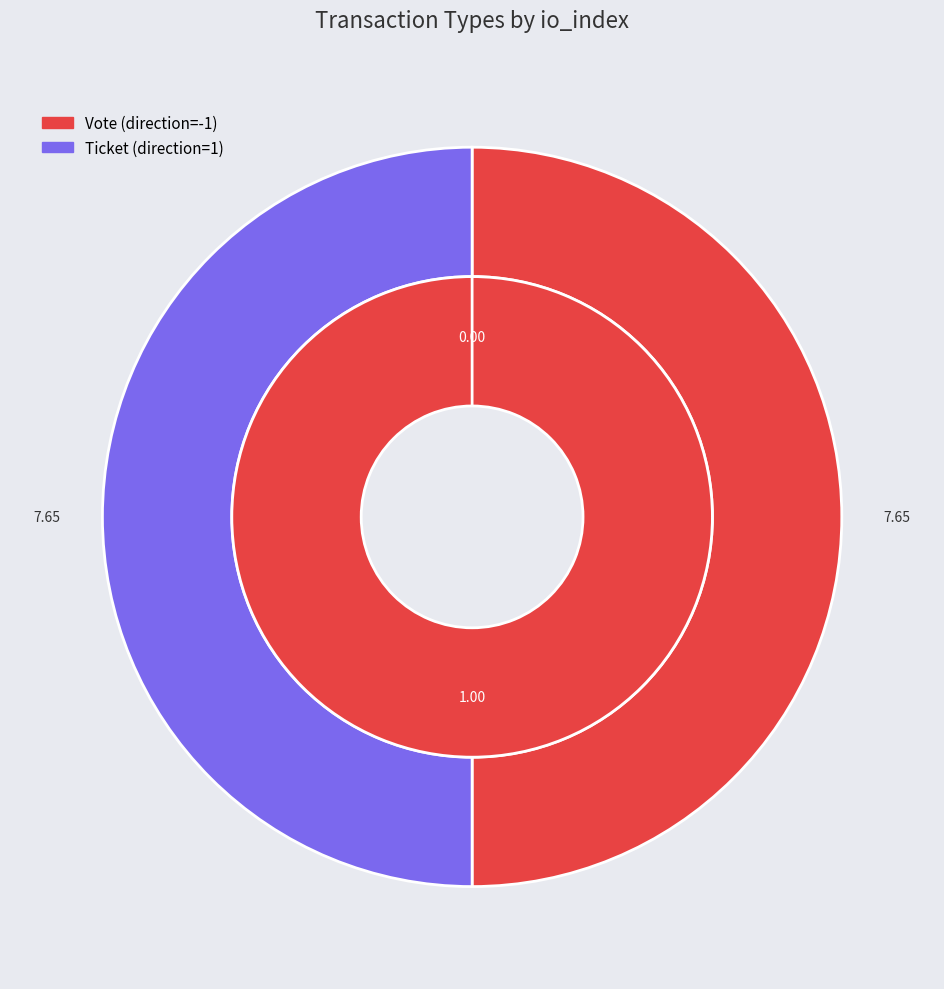

Combined, do Ticket (direction=1) and Vote (direction=-1) account for over 50%?

Yes